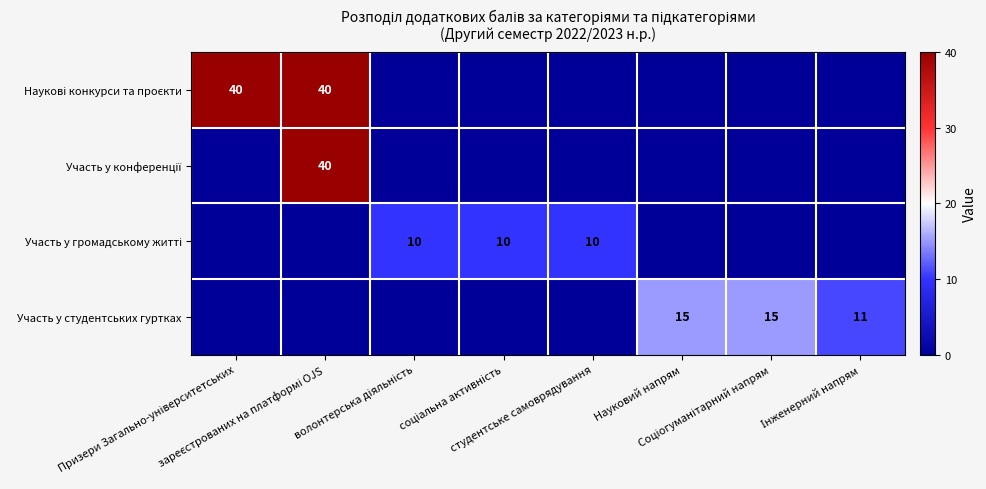

Which category has the lowest value across all series?

волонтерська діяльність